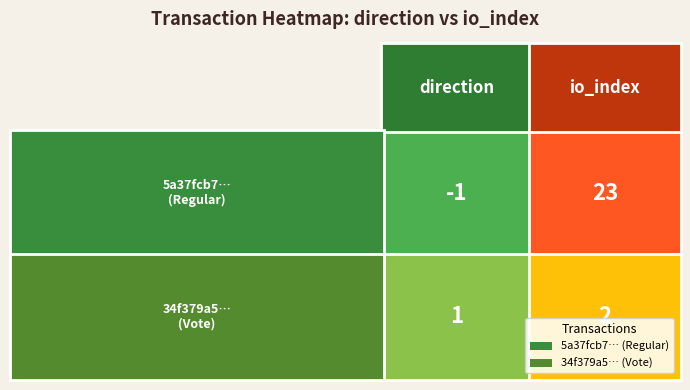

Is the value of 34f379a5b6a77fe1d536ed923c55a10bb22f00e at direction greater than the value of 5a37fcb7a64ee375821f8a5644625fac044a657 at io_index?

No